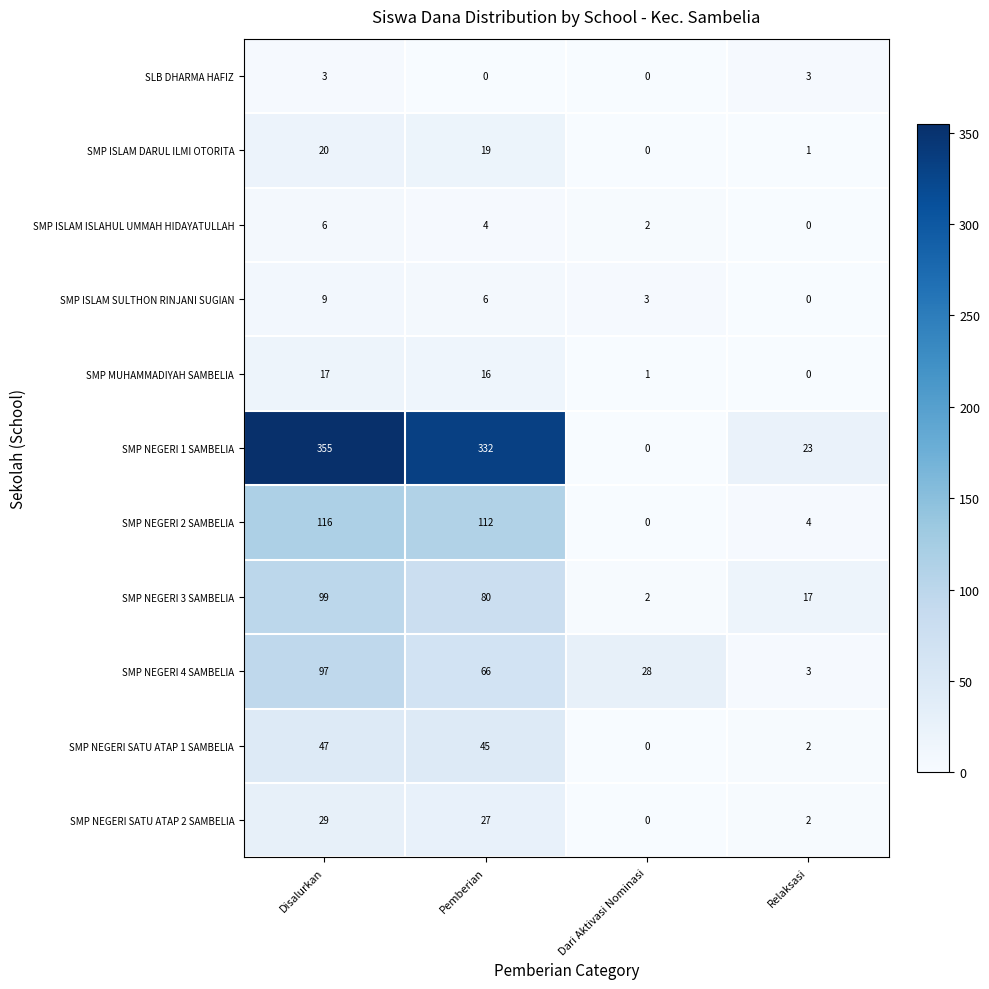

What is the difference between the second highest and second lowest values in the SMP NEGERI 2 SAMBELIA series?

108